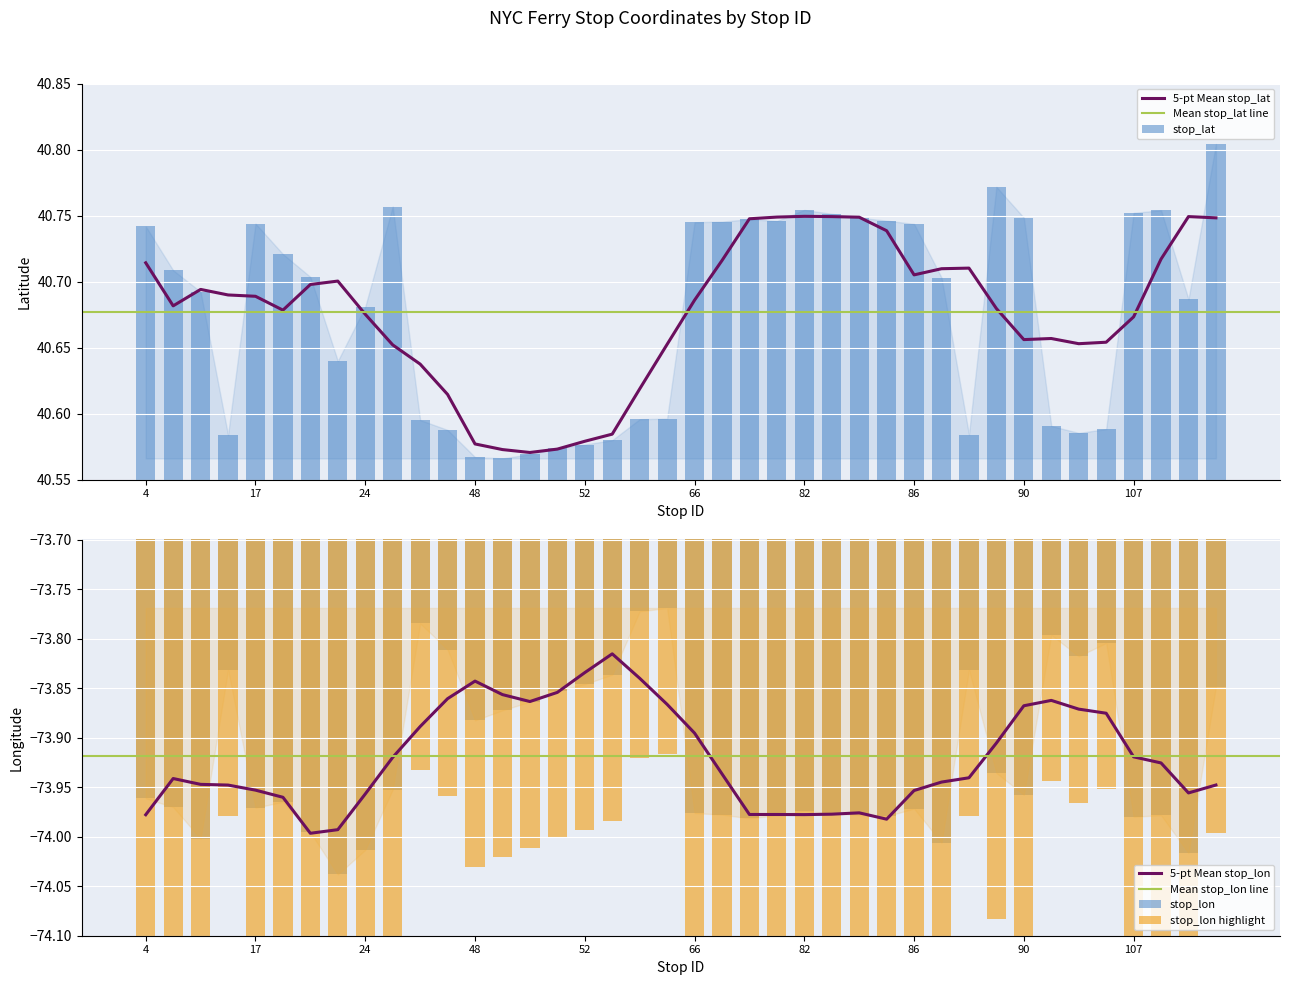

Is it true that stop_lat equals 40.8 at 25?

True